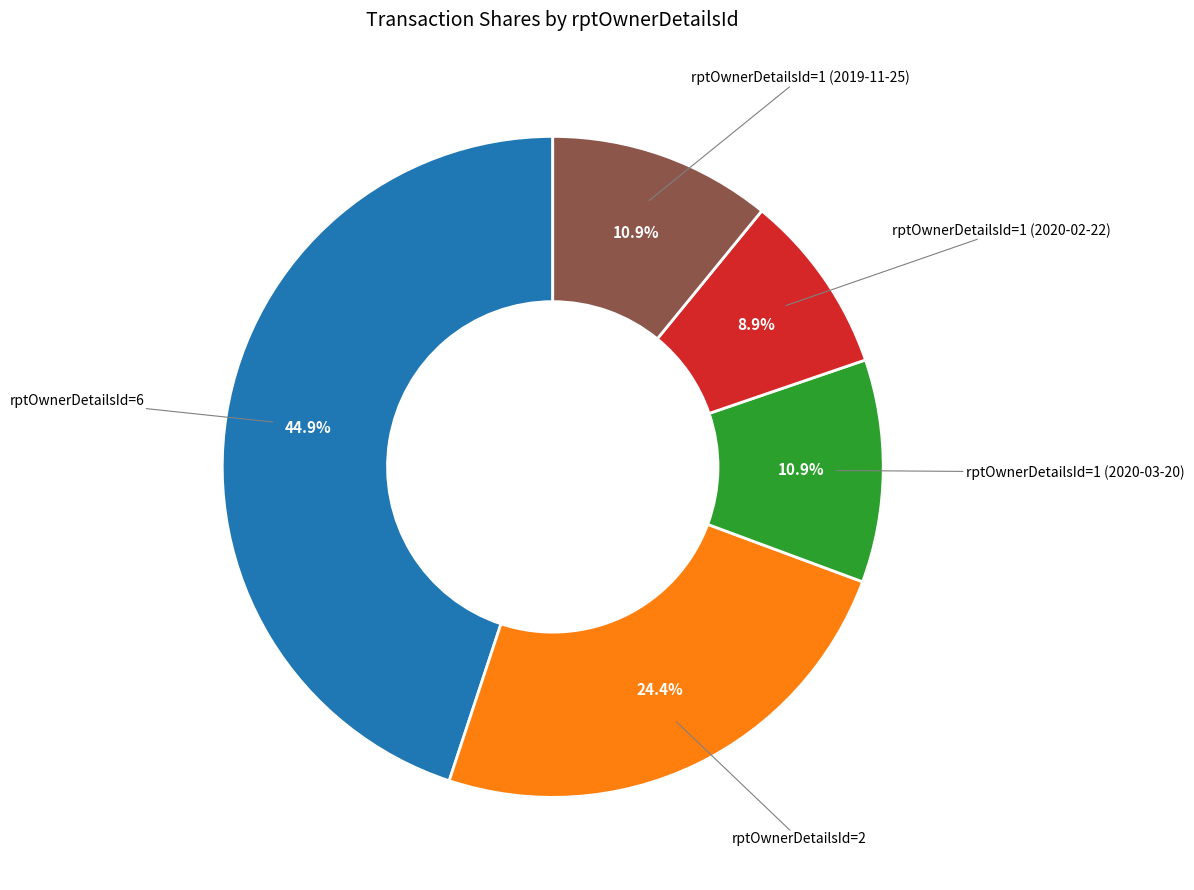

Is there any slice that represents more than half of the pie?

No